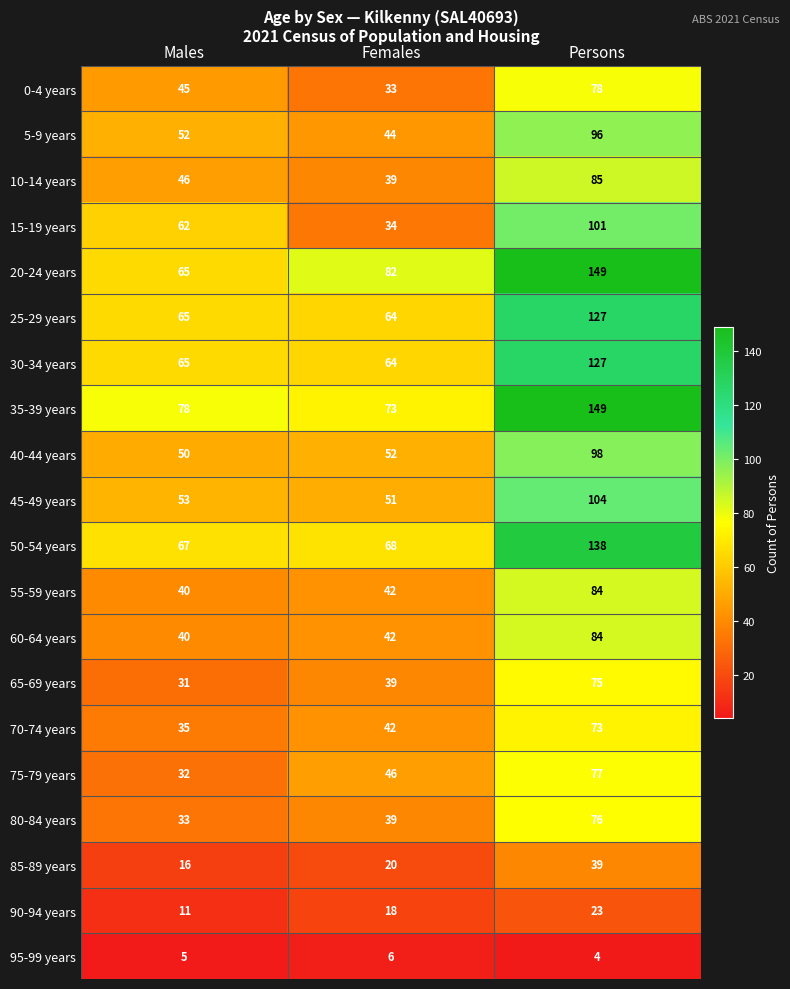

True or false: 75-79 years has a value of 9 at Males.

False